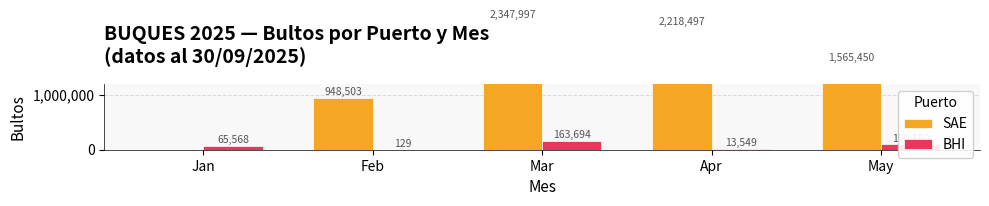

Which series has the widest spread of values?

SAE